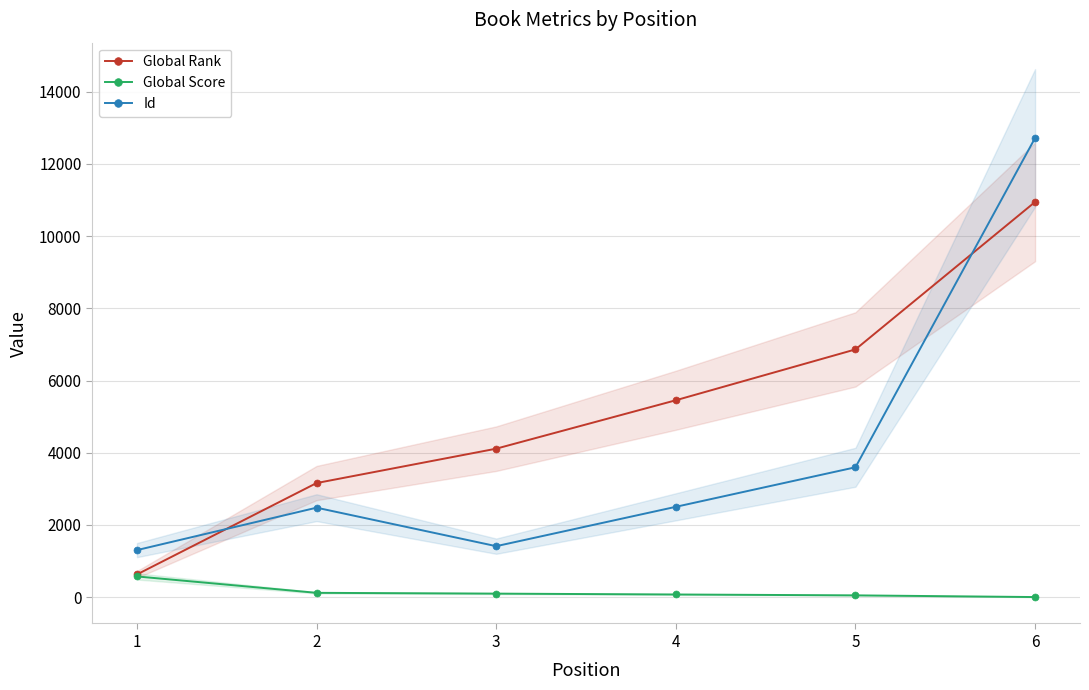

Is this an area chart (filled region under the line)?

No